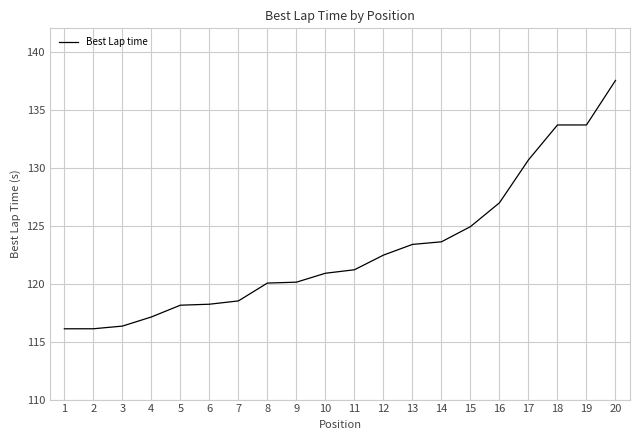

What is the difference between the values at 16 and 3?

10.6